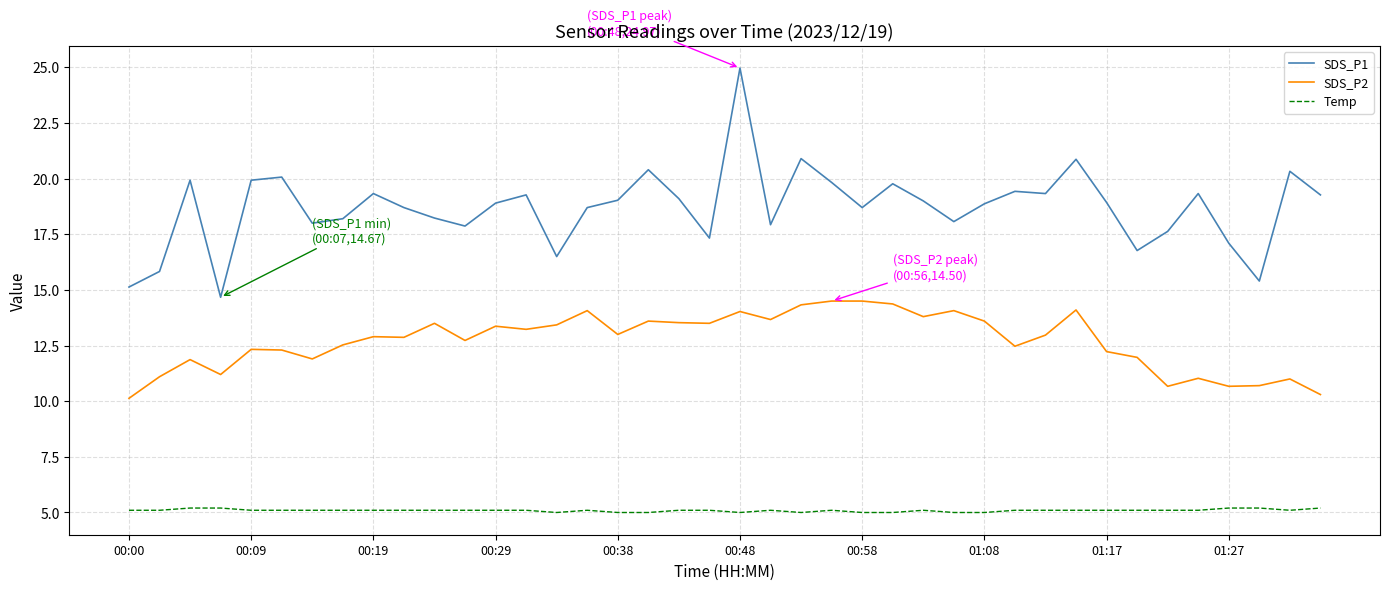

True or false: Temp and SDS_P1 intersect in this chart.

False